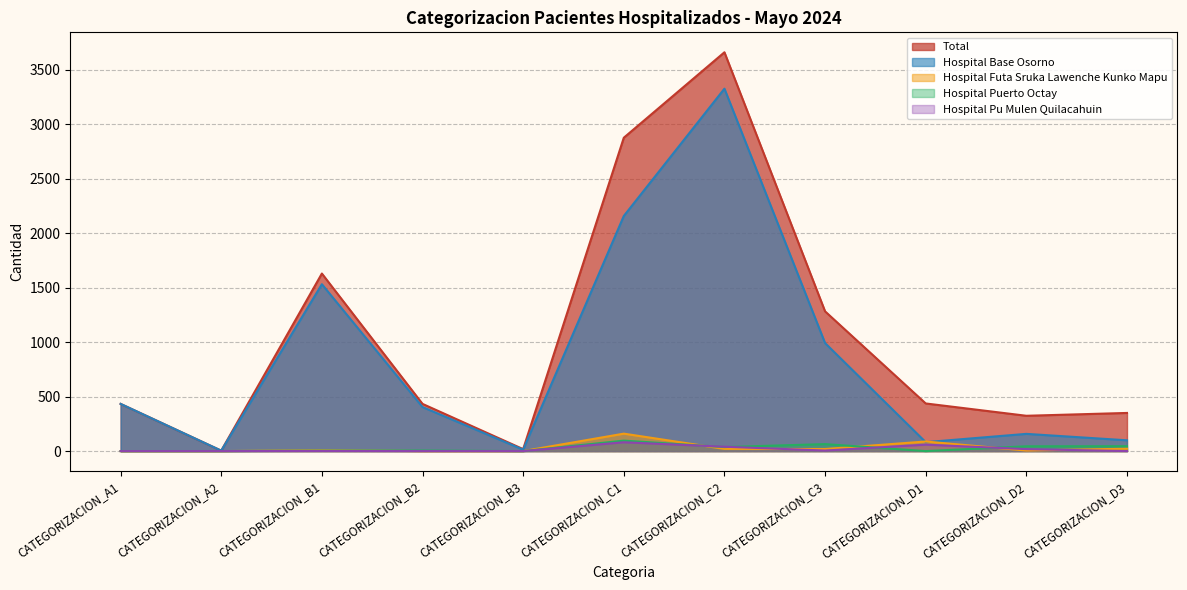

The Hospital Pu Mulen Quilacahuin series shows 0 at CATEGORIZACION_D3. True or false?

True